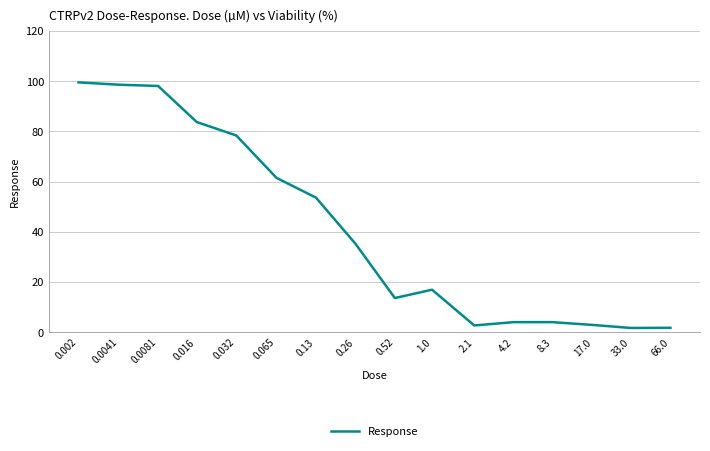

What is the maximum value shown in the chart?

99.5